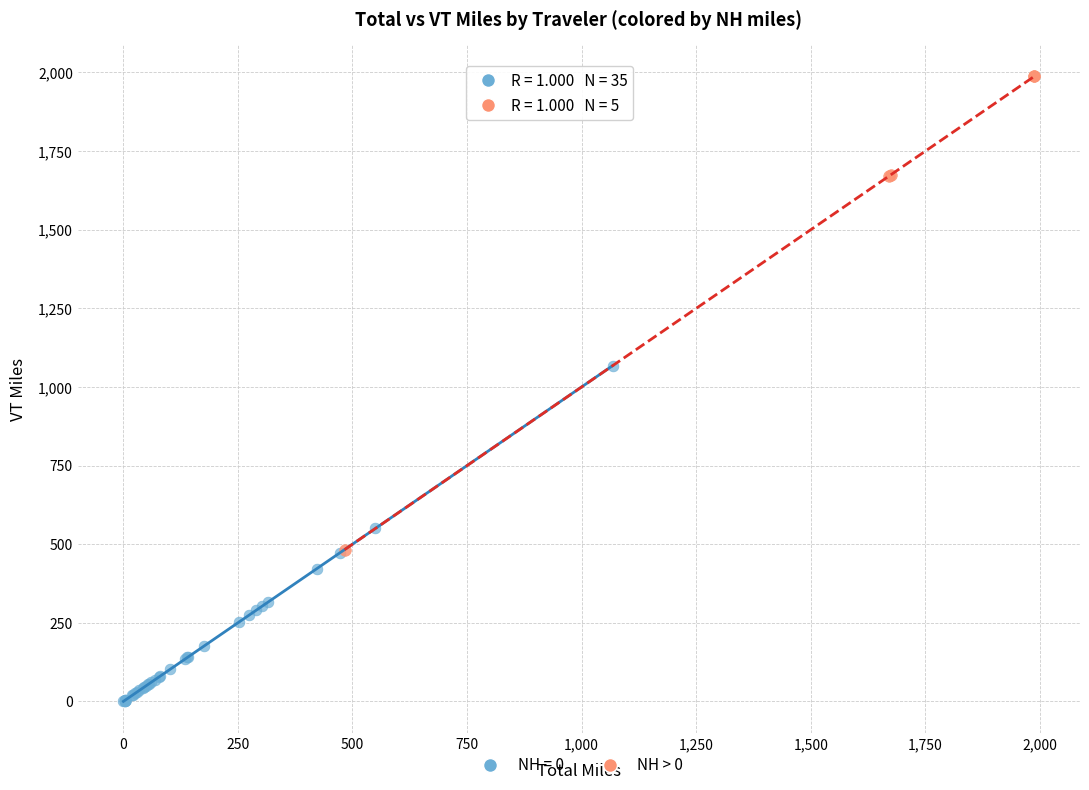

Which series has the widest spread of Y values?

NH > 0